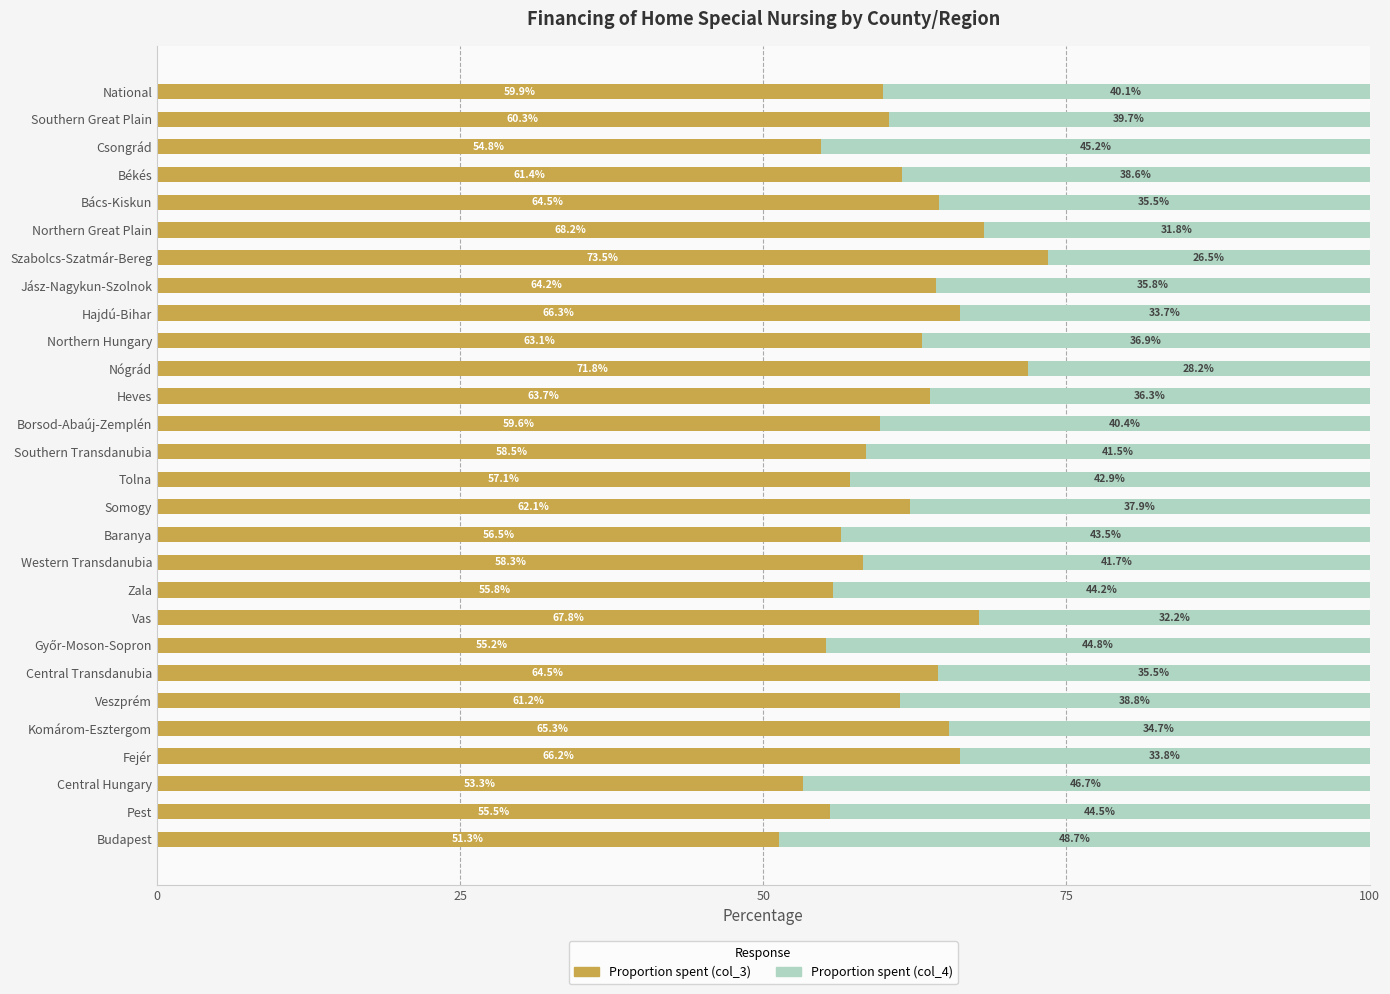

What is the total value across all series at Northern Hungary?

100.0